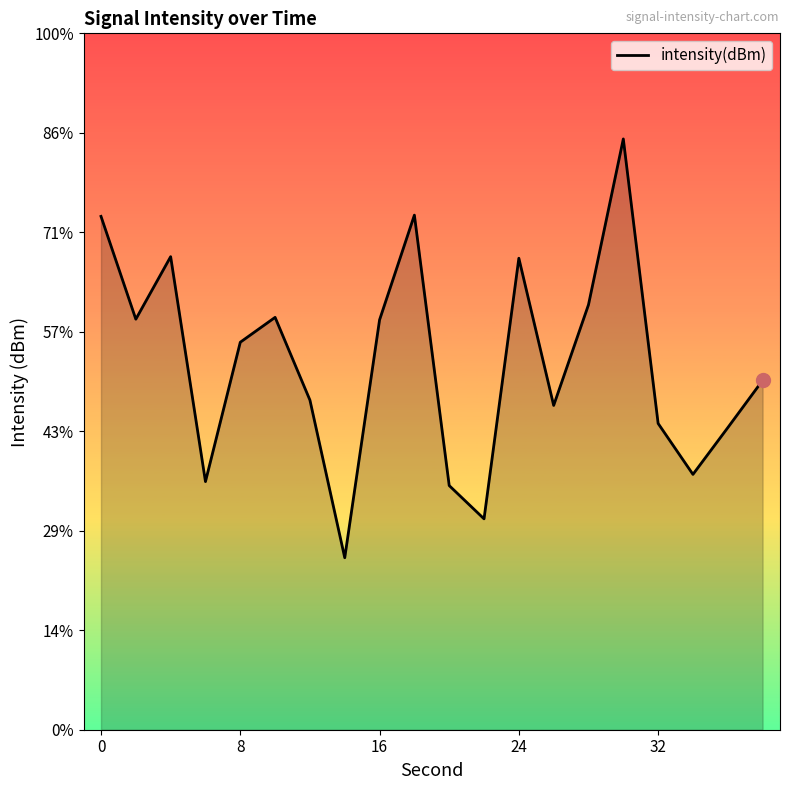

What is the minimum value shown in the chart?

-141.4